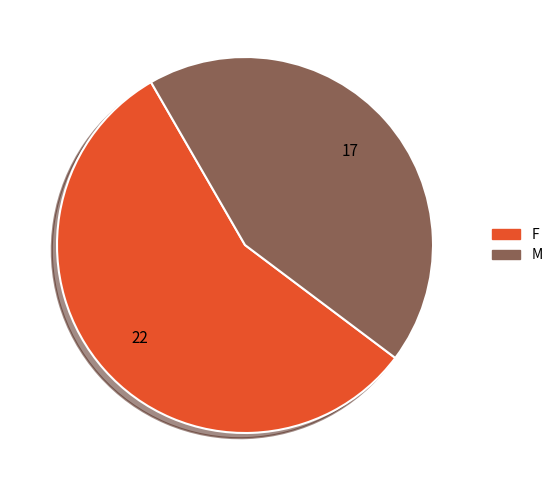

What is the smallest slice in the pie chart?

M